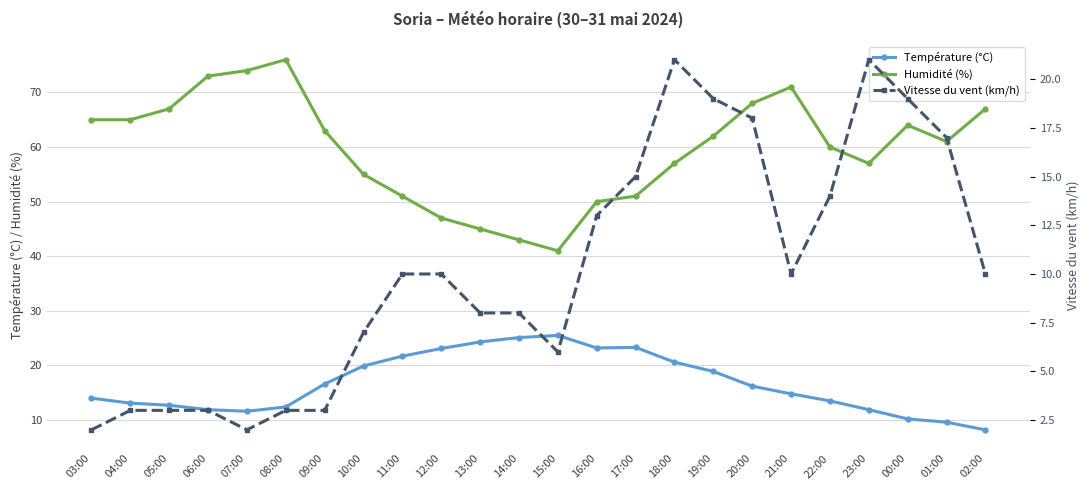

Reading left to right, what are all the values shown in this chart?

Température (°C): 03:00=14.0	04:00=13.1	05:00=12.7	06:00=11.9	07:00=11.6	08:00=12.4	09:00=16.6	10:00=19.9	11:00=21.7	12:00=23.1	13:00=24.3	14:00=25.1	15:00=25.5	16:00=23.2	17:00=23.3	18:00=20.6	19:00=18.9	20:00=16.2	21:00=14.8	22:00=13.5	23:00=11.9	00:00=10.2	01:00=9.6	02:00=8.2
Humidité (%): 03:00=65.0	04:00=65.0	05:00=67.0	06:00=73.0	07:00=74.0	08:00=76.0	09:00=63.0	10:00=55.0	11:00=51.0	12:00=47.0	13:00=45.0	14:00=43.0	15:00=41.0	16:00=50.0	17:00=51.0	18:00=57.0	19:00=62.0	20:00=68.0	21:00=71.0	22:00=60.0	23:00=57.0	00:00=64.0	01:00=61.0	02:00=67.0
Vitesse du vent (km/h): 03:00=2.0	04:00=3.0	05:00=3.0	06:00=3.0	07:00=2.0	08:00=3.0	09:00=3.0	10:00=7.0	11:00=10.0	12:00=10.0	13:00=8.0	14:00=8.0	15:00=6.0	16:00=13.0	17:00=15.0	18:00=21.0	19:00=19.0	20:00=18.0	21:00=10.0	22:00=14.0	23:00=21.0	00:00=19.0	01:00=17.0	02:00=10.0